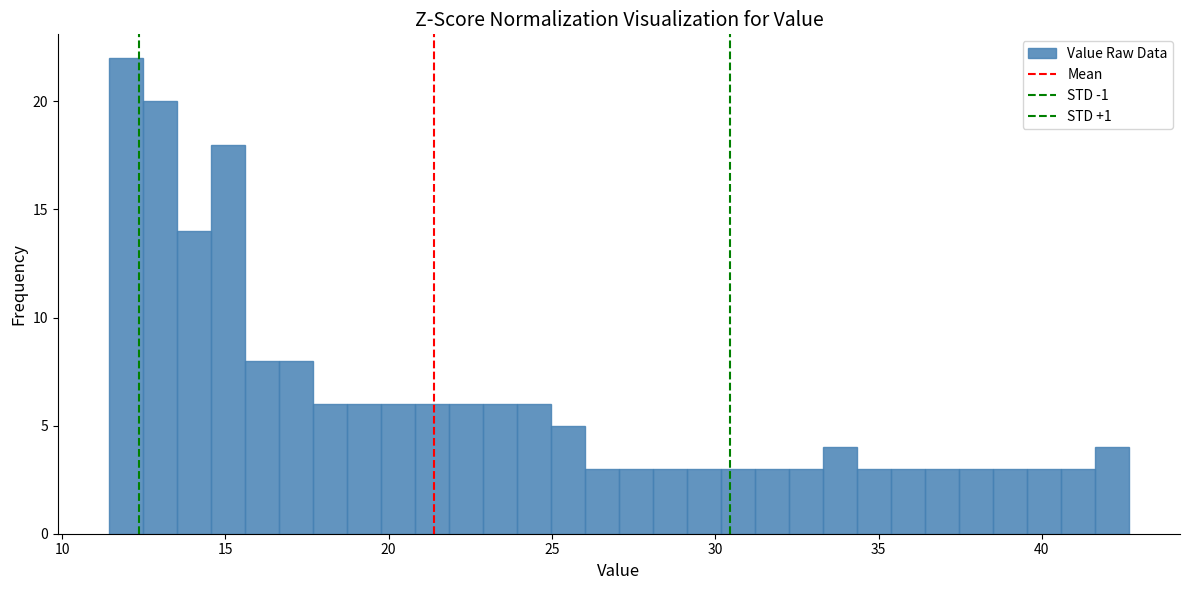

Around what value on the x-axis is the tallest bar? Give the approximate position of its centre, as read against the axis.

12.0